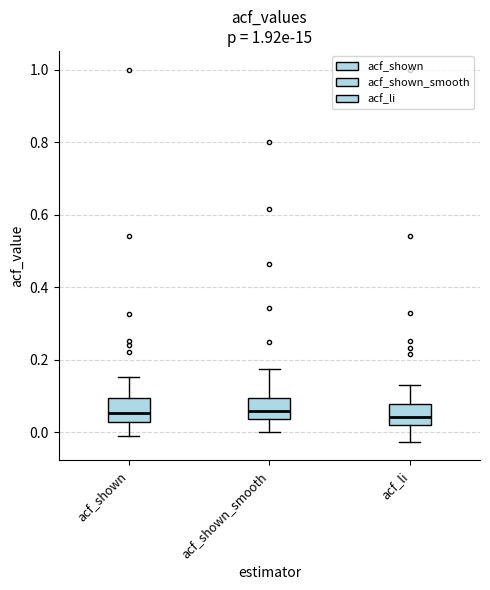

Where does the median line of the box for acf_shown_smooth sit on the y-axis? The values are not printed on the chart, so give them approximately, as read against the axis.

0.06